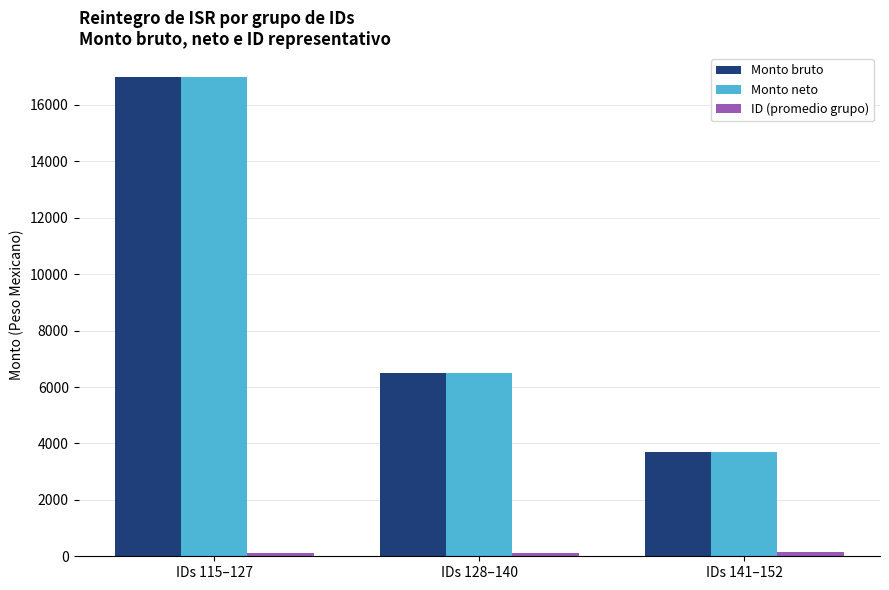

What is the sum of all Monto neto values?

27189.7